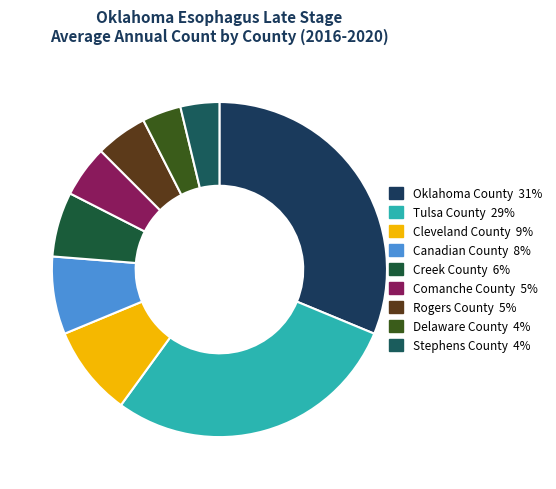

What portion of the pie excludes Delaware County?

96.2%